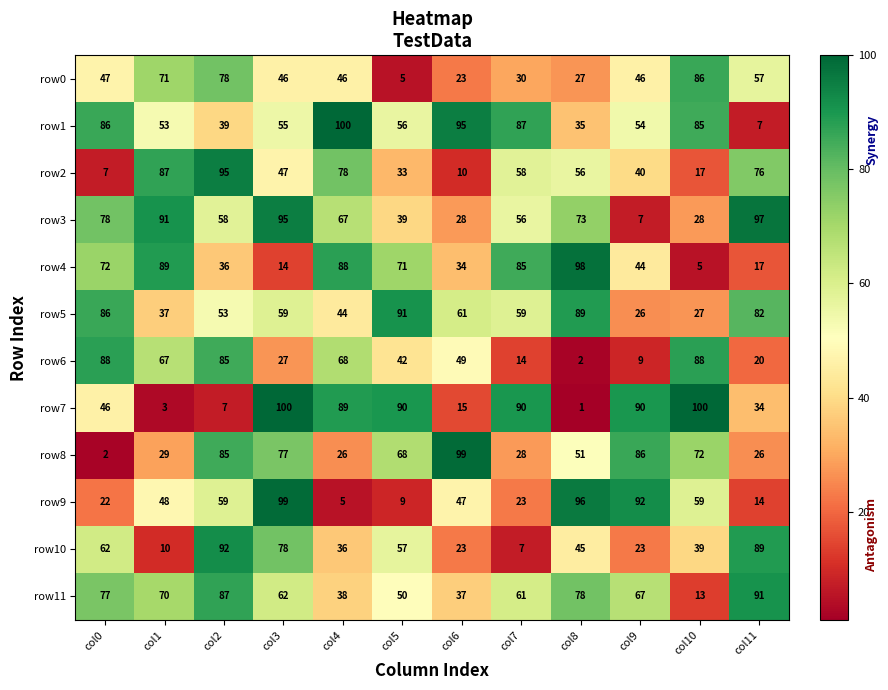

At which category does the chart reach its minimum across all series?

col8